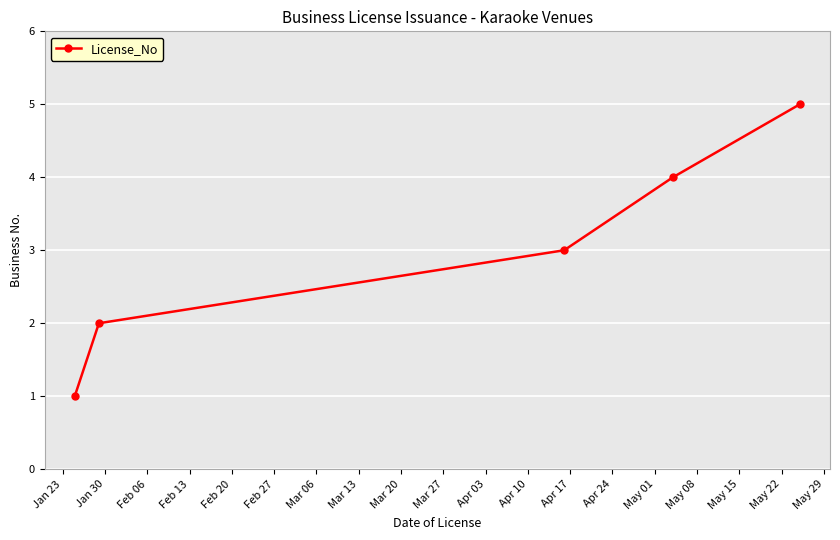

True or false: the data has more than 2 interior local peaks.

False